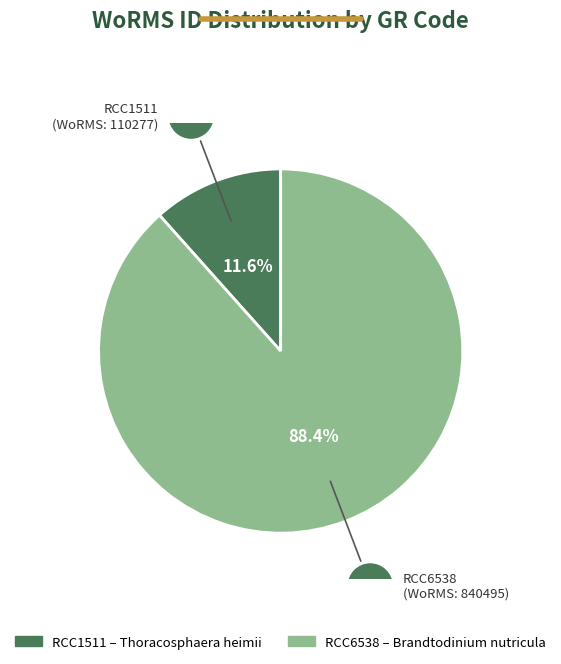

What is the largest slice in the pie chart?

RCC6538